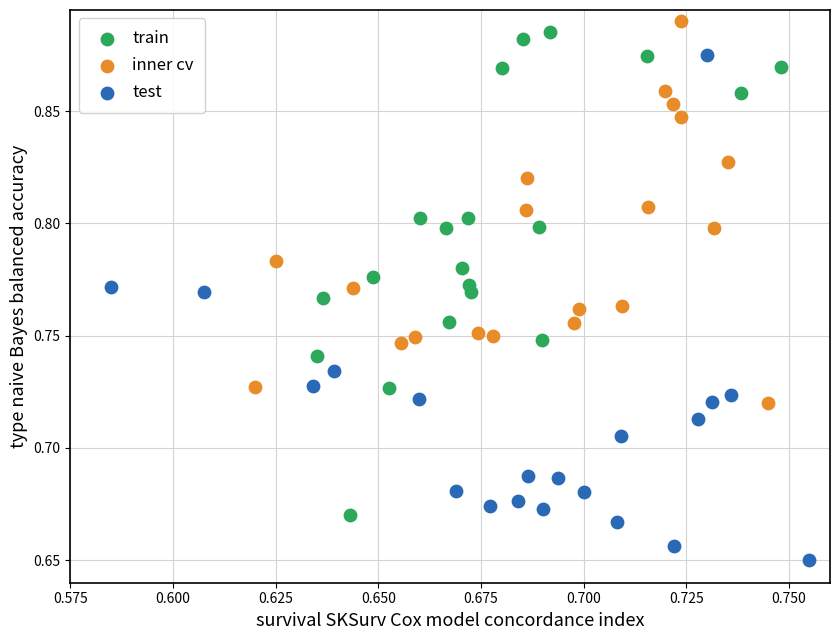

Which series reaches the minimum Y coordinate?

test